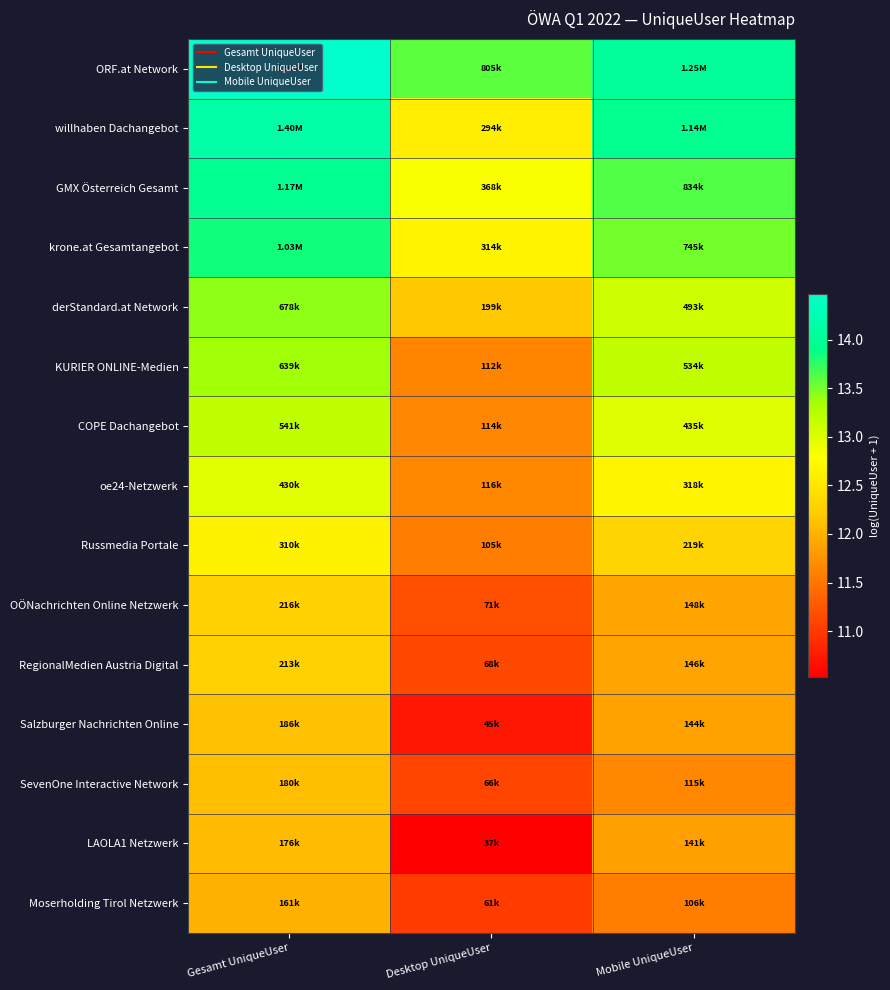

Reading left to right, what are all the values shown in this chart?

ORF.at Network: Gesamt UniqueUser=14.5	Desktop UniqueUser=13.6	Mobile UniqueUser=14.0
willhaben Dachangebot: Gesamt UniqueUser=14.1	Desktop UniqueUser=12.6	Mobile UniqueUser=13.9
GMX Österreich Gesamt: Gesamt UniqueUser=14.0	Desktop UniqueUser=12.8	Mobile UniqueUser=13.6
krone.at Gesamtangebot: Gesamt UniqueUser=13.8	Desktop UniqueUser=12.7	Mobile UniqueUser=13.5
derStandard.at Network: Gesamt UniqueUser=13.4	Desktop UniqueUser=12.2	Mobile UniqueUser=13.1
KURIER ONLINE-Medien: Gesamt UniqueUser=13.4	Desktop UniqueUser=11.6	Mobile UniqueUser=13.2
COPE Dachangebot: Gesamt UniqueUser=13.2	Desktop UniqueUser=11.6	Mobile UniqueUser=13.0
oe24-Netzwerk: Gesamt UniqueUser=13.0	Desktop UniqueUser=11.7	Mobile UniqueUser=12.7
Russmedia Portale: Gesamt UniqueUser=12.6	Desktop UniqueUser=11.6	Mobile UniqueUser=12.3
OÖNachrichten Online Netzwerk: Gesamt UniqueUser=12.3	Desktop UniqueUser=11.2	Mobile UniqueUser=11.9
RegionalMedien Austria Digital: Gesamt UniqueUser=12.3	Desktop UniqueUser=11.1	Mobile UniqueUser=11.9
Salzburger Nachrichten Online: Gesamt UniqueUser=12.1	Desktop UniqueUser=10.7	Mobile UniqueUser=11.9
SevenOne Interactive Network: Gesamt UniqueUser=12.1	Desktop UniqueUser=11.1	Mobile UniqueUser=11.7
LAOLA1 Netzwerk: Gesamt UniqueUser=12.1	Desktop UniqueUser=10.5	Mobile UniqueUser=11.9
Moserholding Tirol Netzwerk: Gesamt UniqueUser=12.0	Desktop UniqueUser=11.0	Mobile UniqueUser=11.6